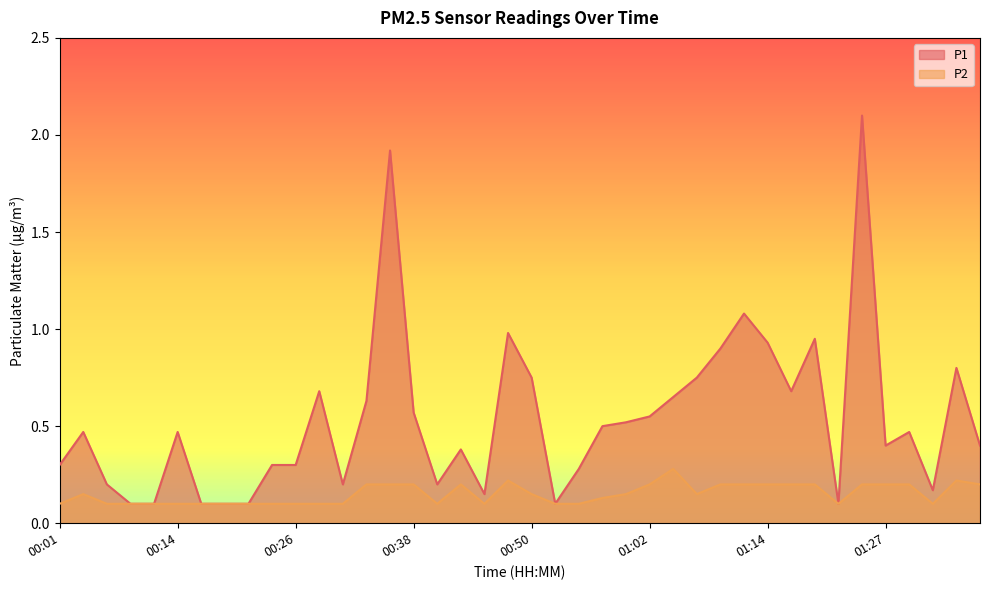

What position from the left is 00:33?

14